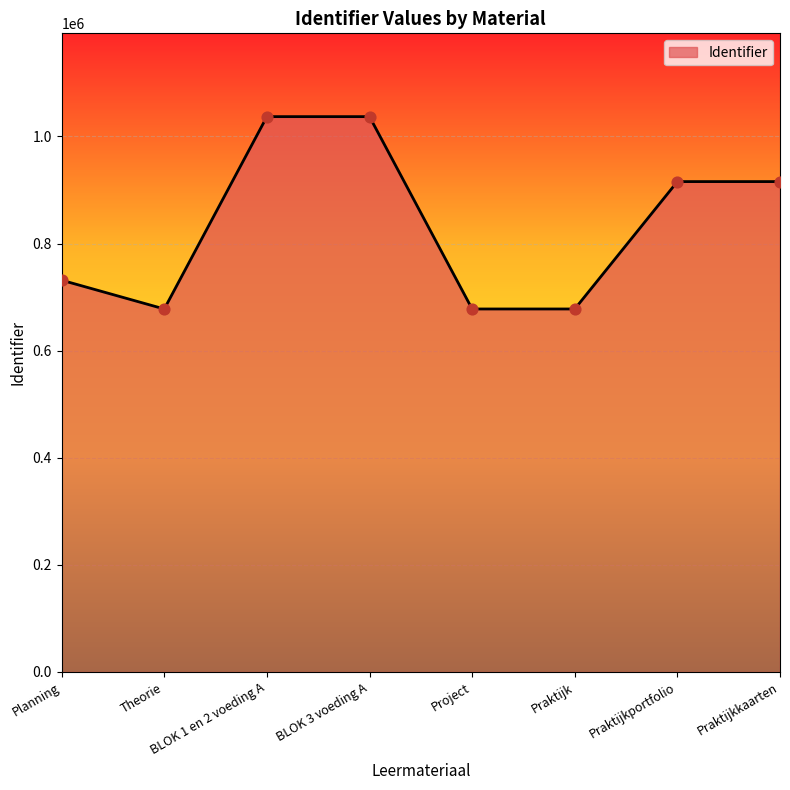

Between Project and BLOK 3 voeding A, which is larger?

BLOK 3 voeding A